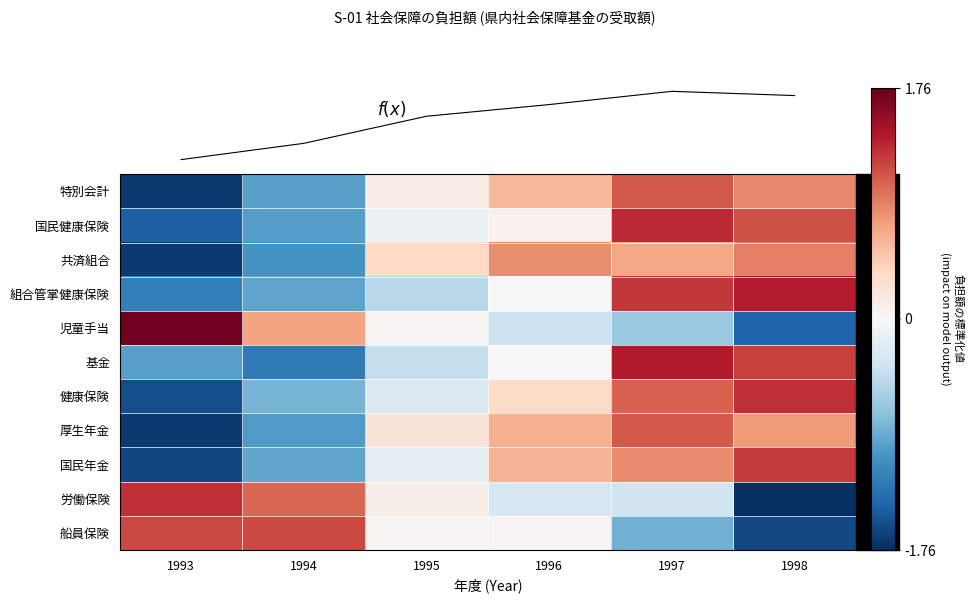

What is the greatest value displayed?

1.7